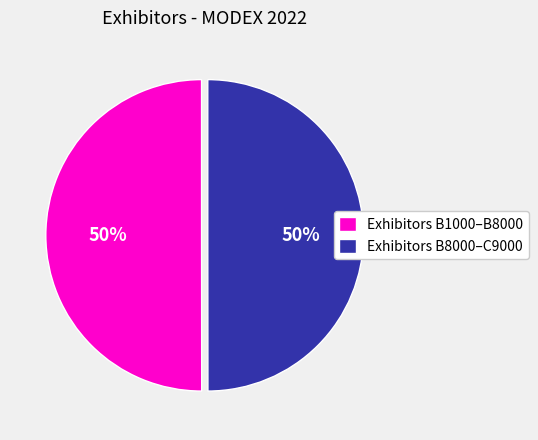

What percentage is the Exhibitors B8000–C9000 slice, to the nearest percent?

50%